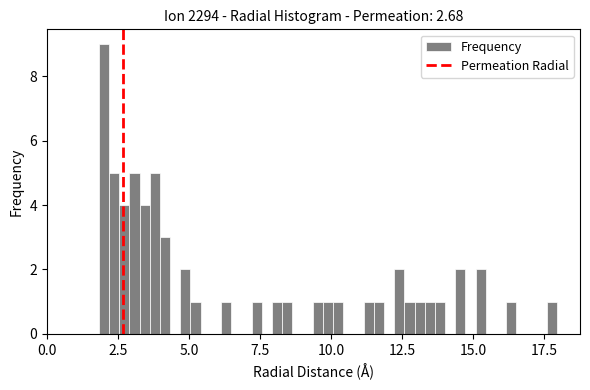

Around what value on the x-axis is the tallest bar? Give the approximate position of its centre, as read against the axis.

2.0